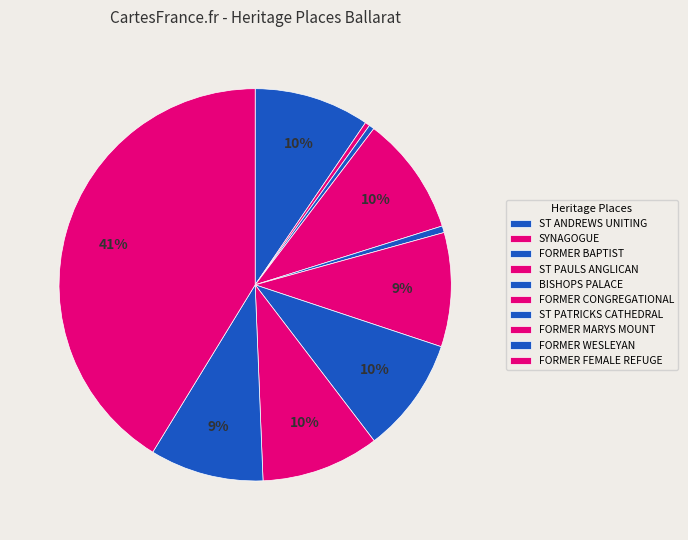

How many segments does this pie chart have?

10